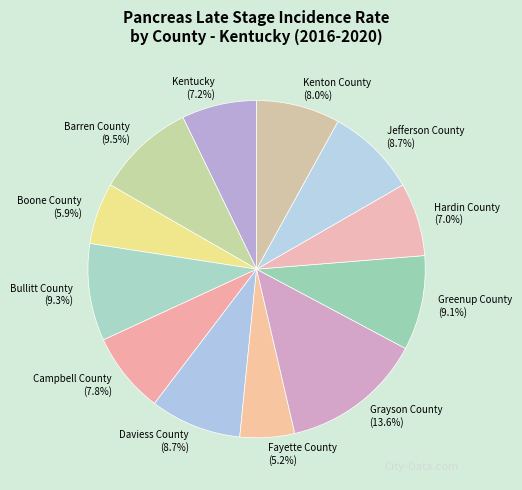

Is it true that Boone County is 6% of the pie?

True